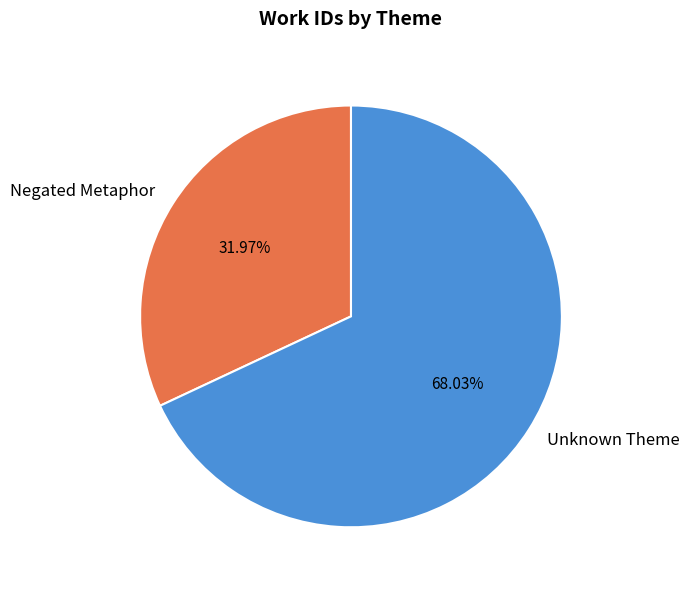

What is the majority slice?

Unknown Theme